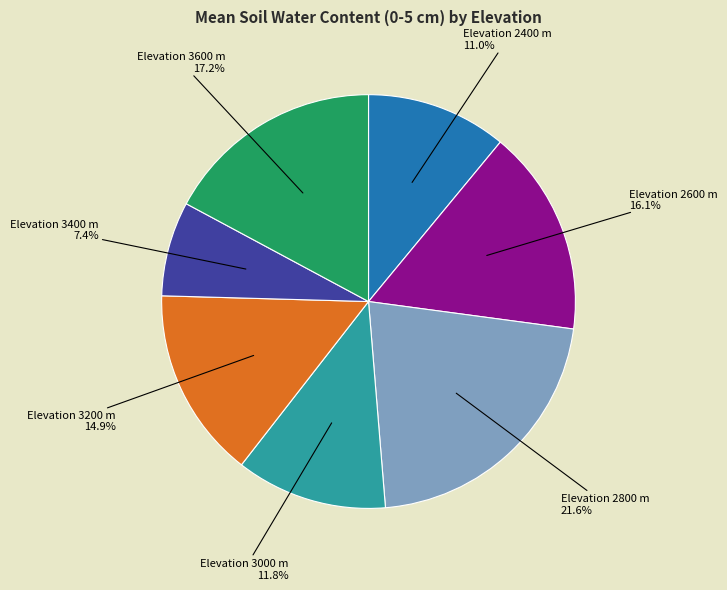

To the nearest percent, what is the average slice percentage?

14%